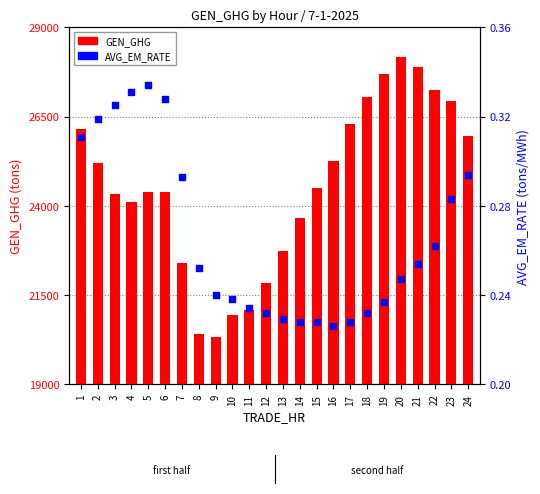

Is the value of GEN_GHG at 9 greater than the value of AVG_EM_RATE at 11?

Yes